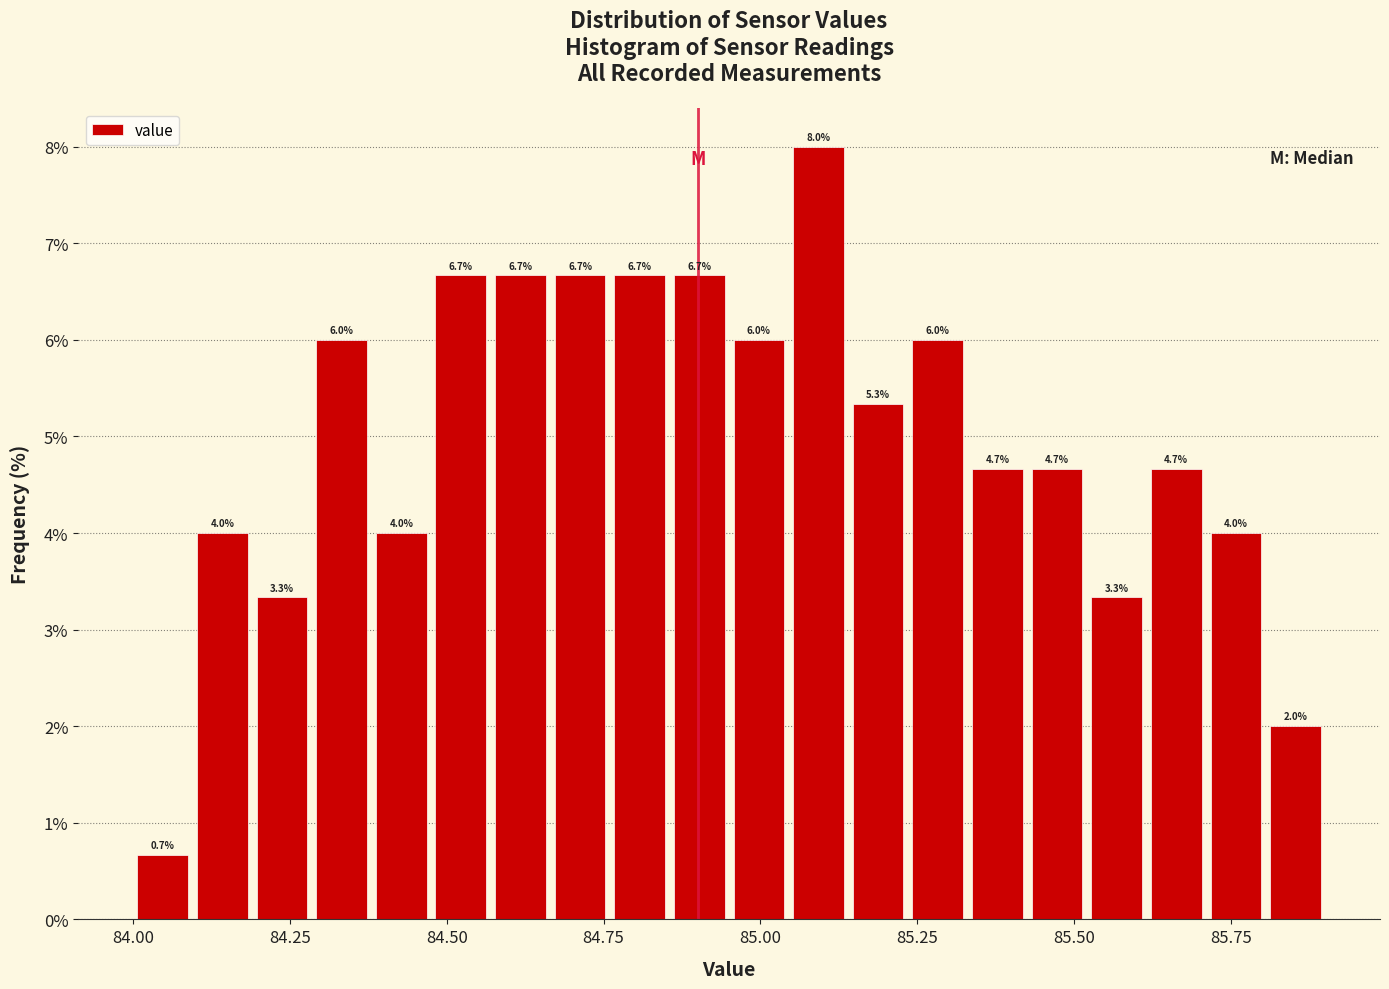

Read against the x-axis, roughly where is the centre of the tallest bar?

85.10